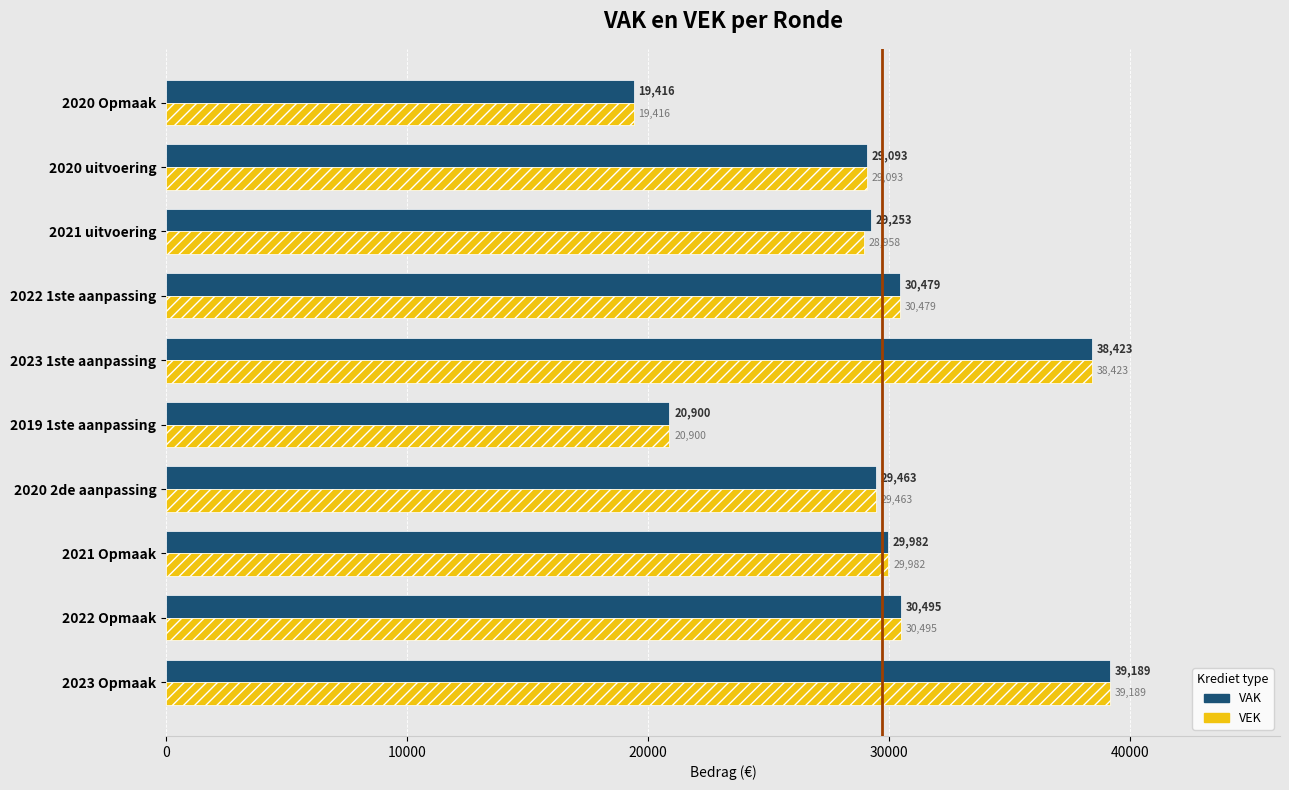

What is the difference between the second highest and second lowest values in the VEK series?

17523